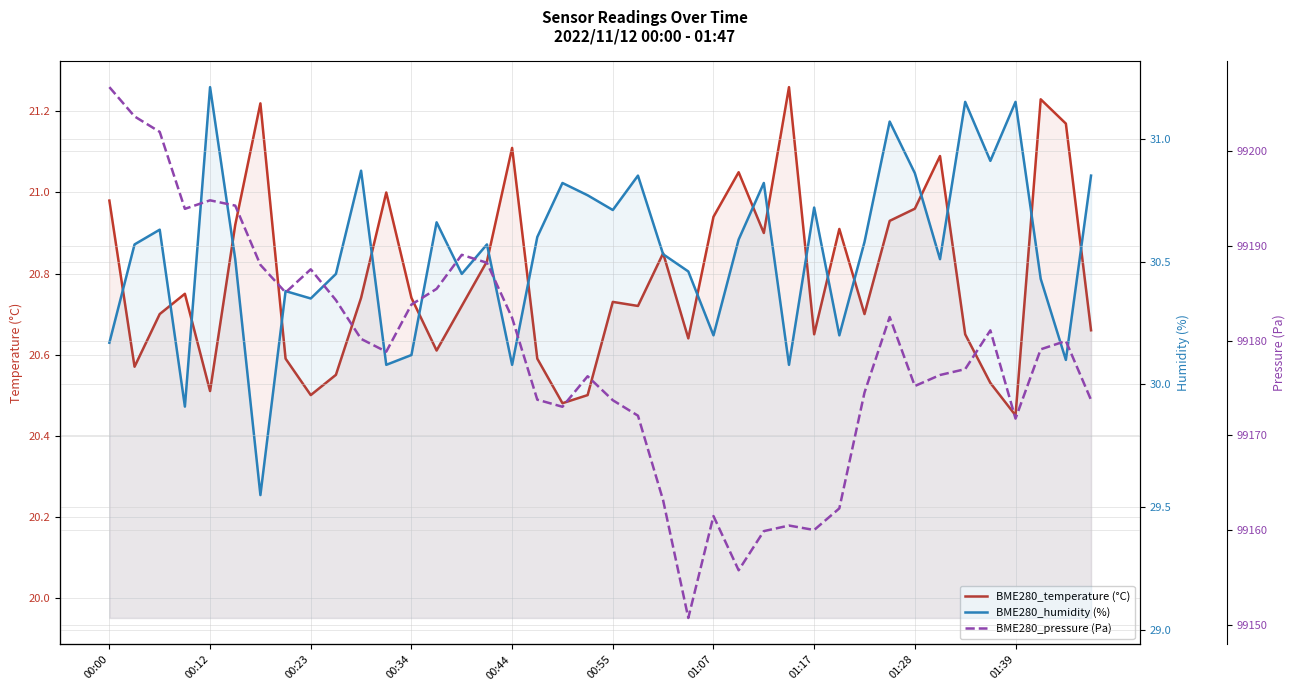

What is the average value of the BME280_pressure (Pa) series?

99178.6